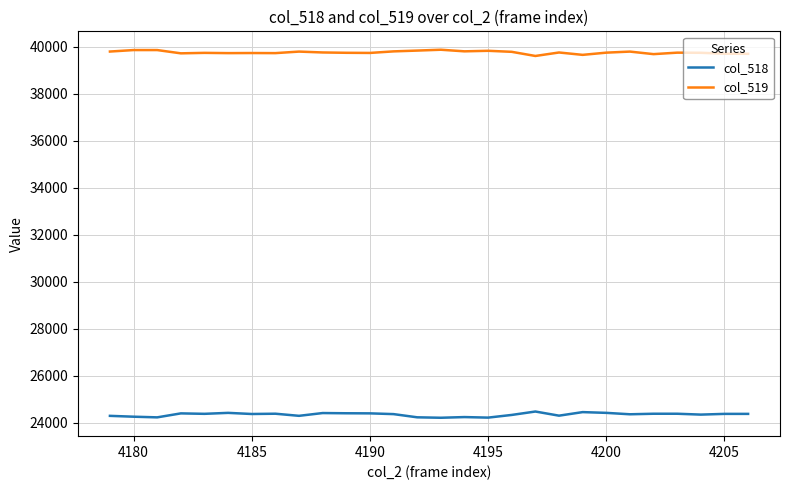

What is the smallest value displayed?

24218